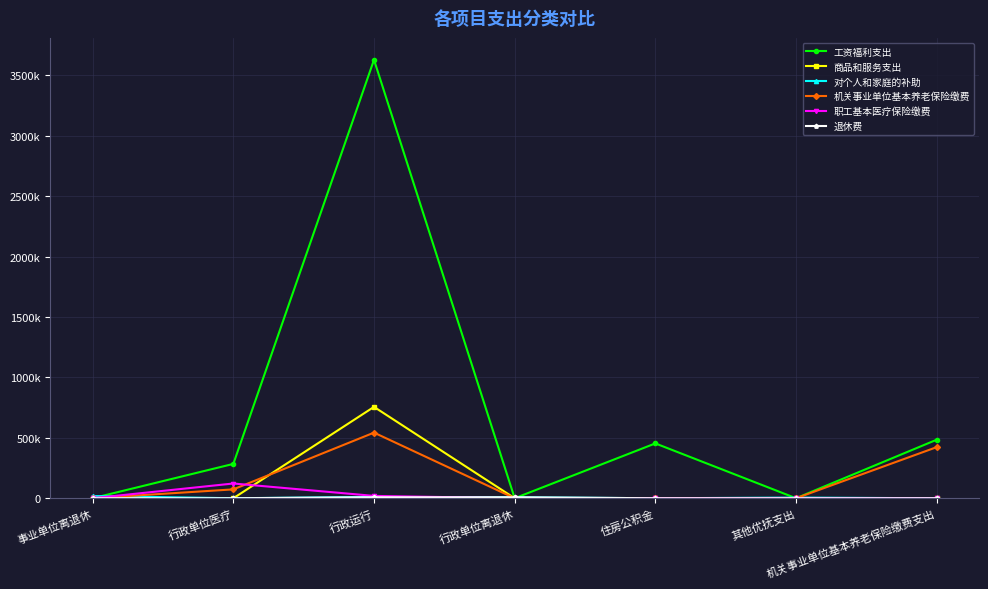

What is the greatest value displayed?

3628704.8